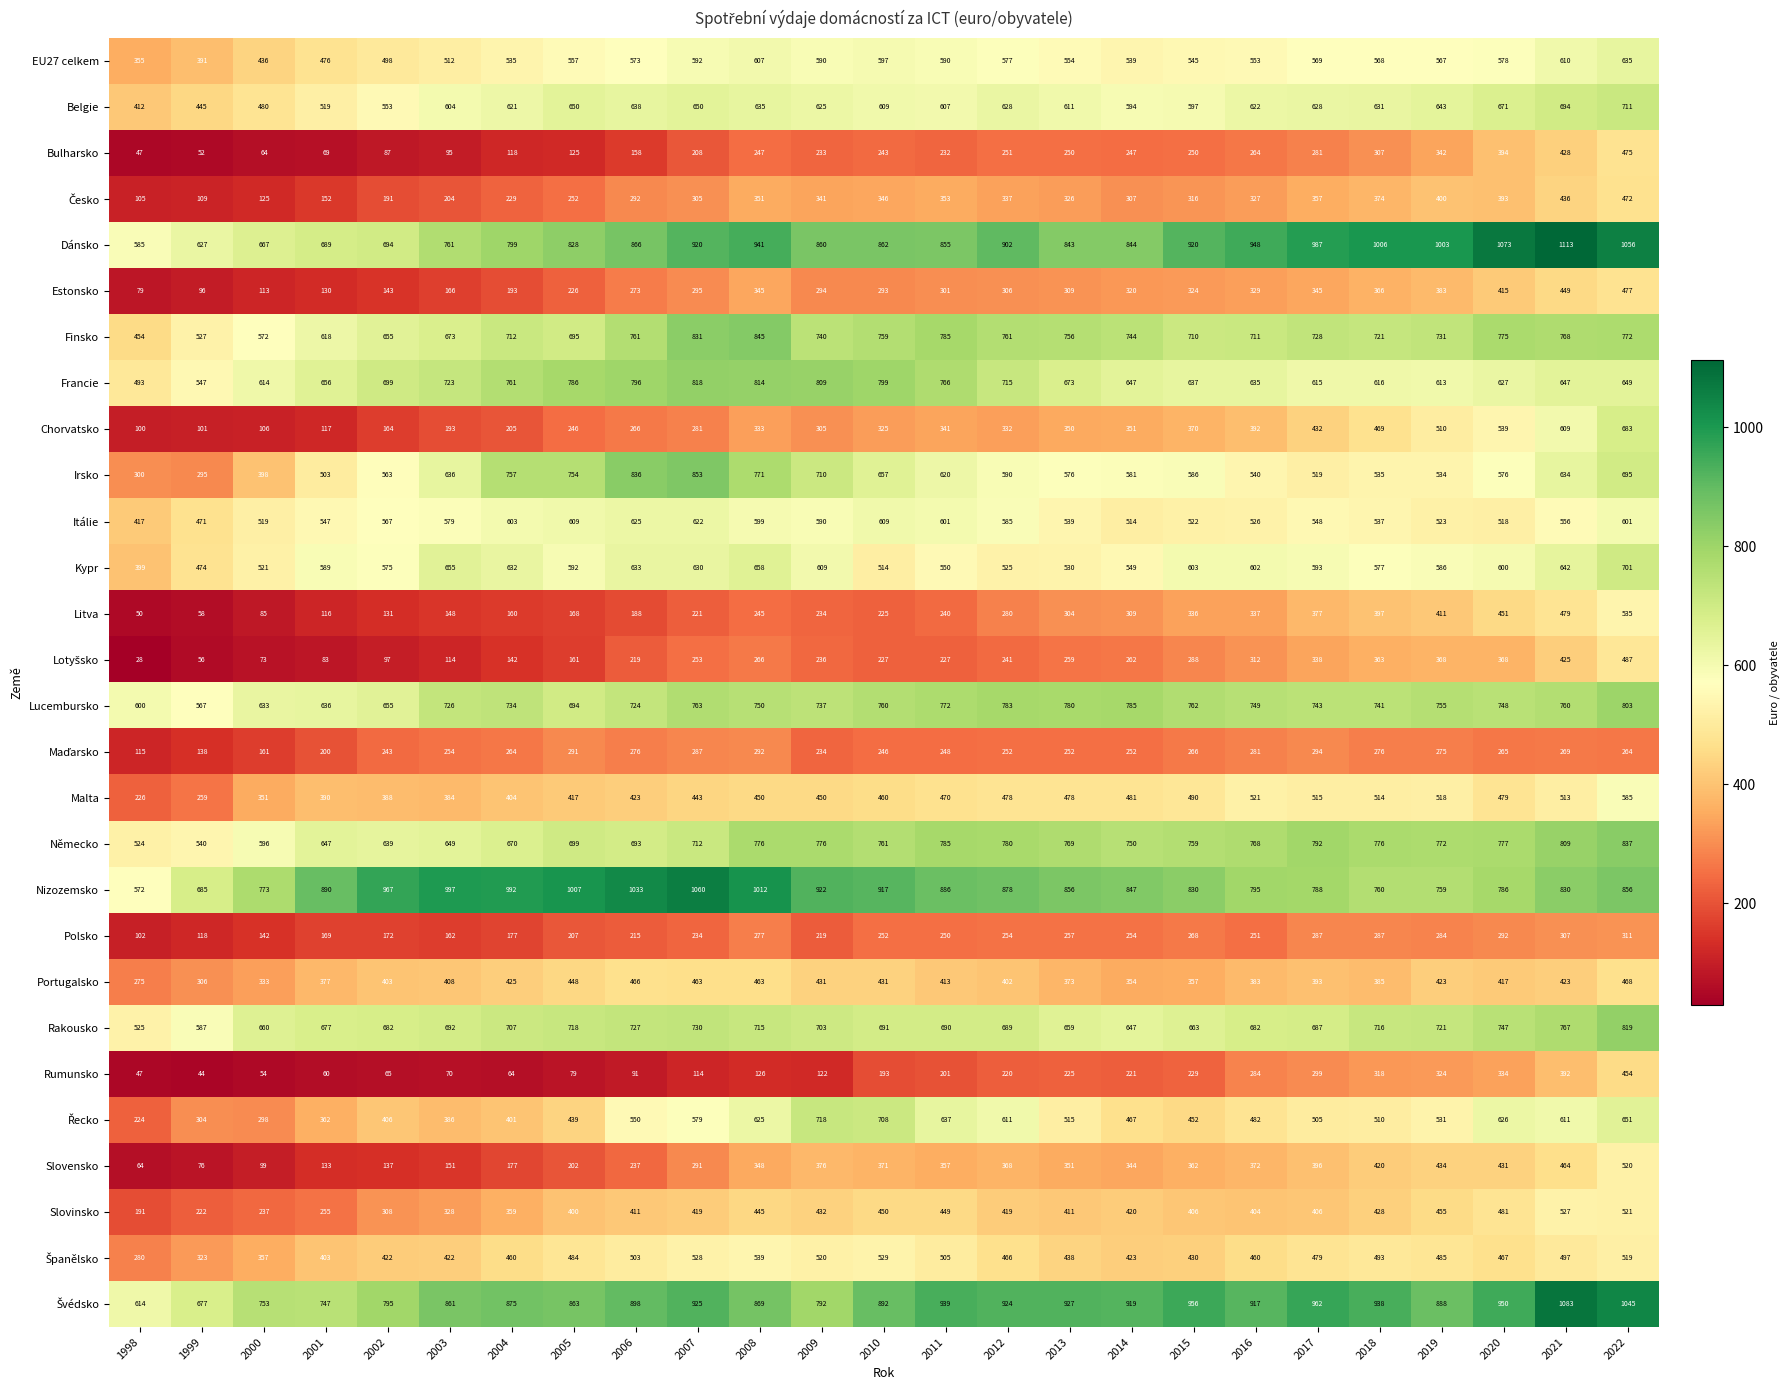

At which label does Chorvatsko first exceed 332?

2008